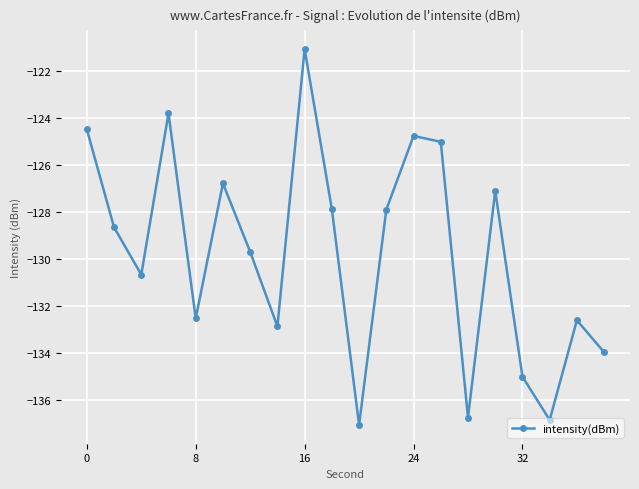

What is the smallest value displayed?

-137.1